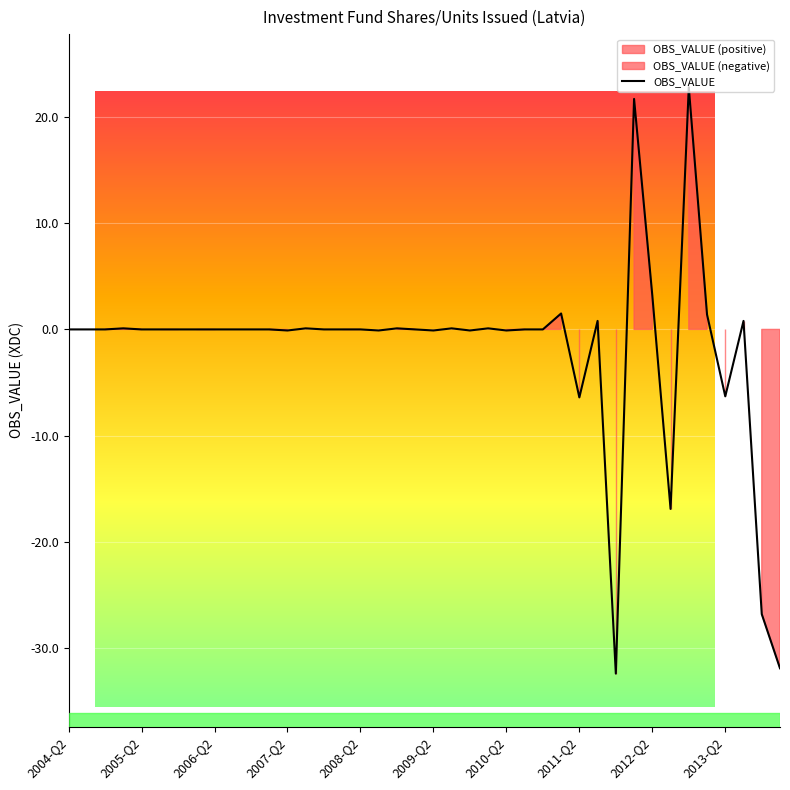

At which category does the data reach its first local valley?

2005-Q2